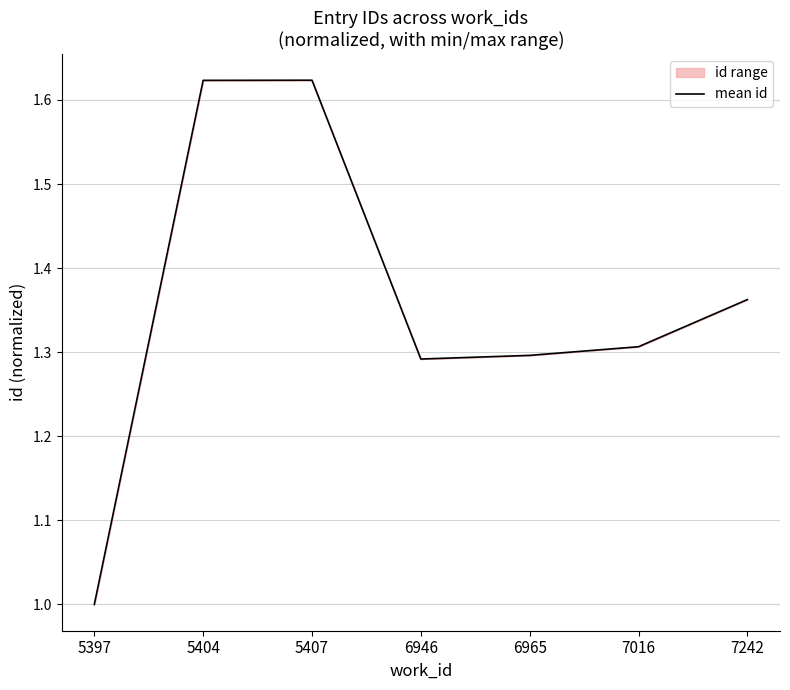

True or false: the data shows 1.0 at 5397.

True